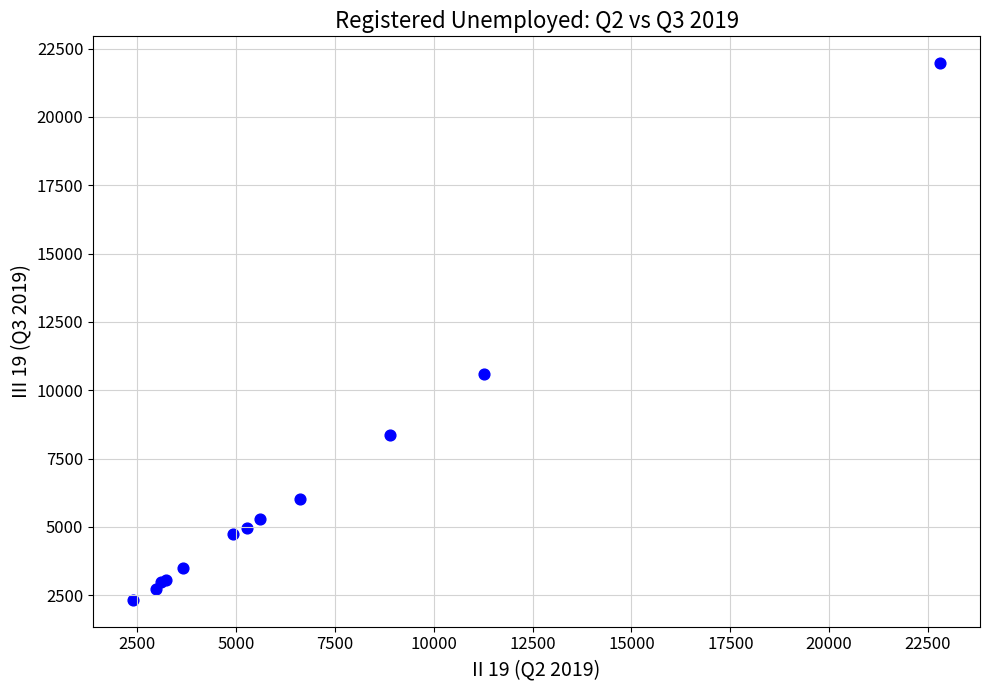

What Y value in the scatter plot is closest to 12149?

10601